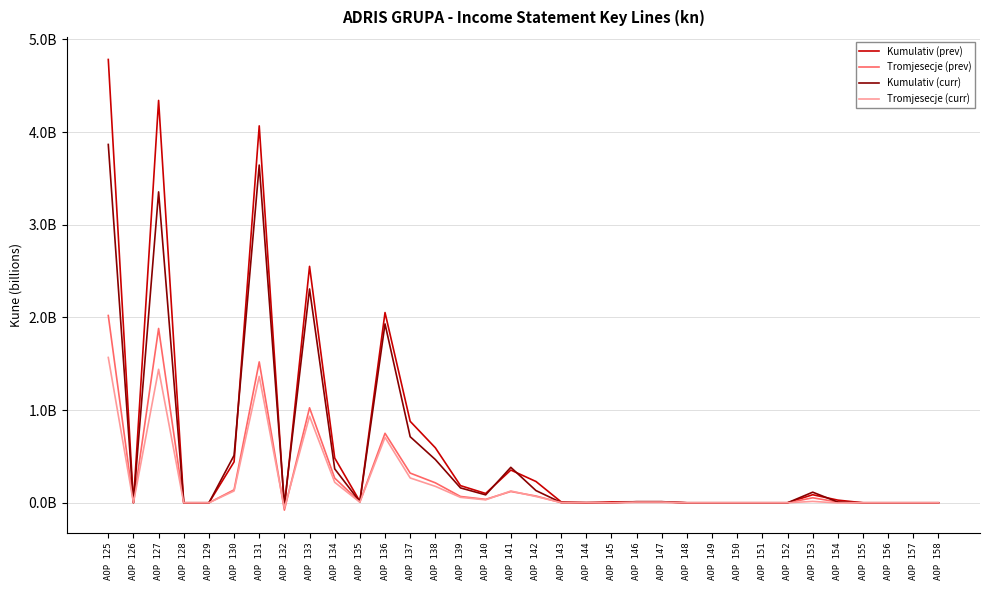

What are all the series names shown in the legend?

Kumulativ (prev), Tromjesecje (prev), Kumulativ (curr), Tromjesecje (curr)